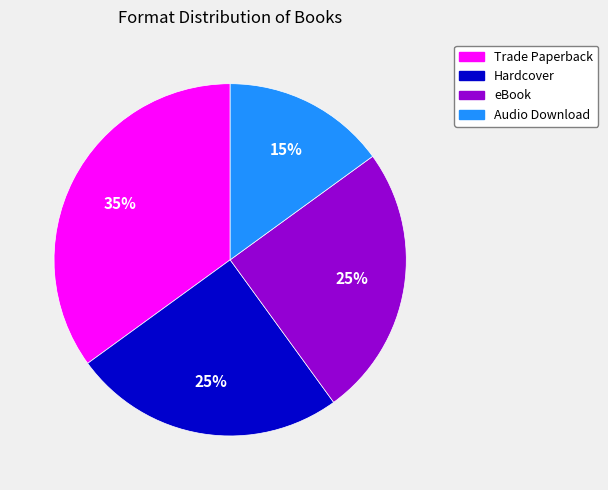

What percentage is the Trade Paperback slice, to the nearest percent?

35%